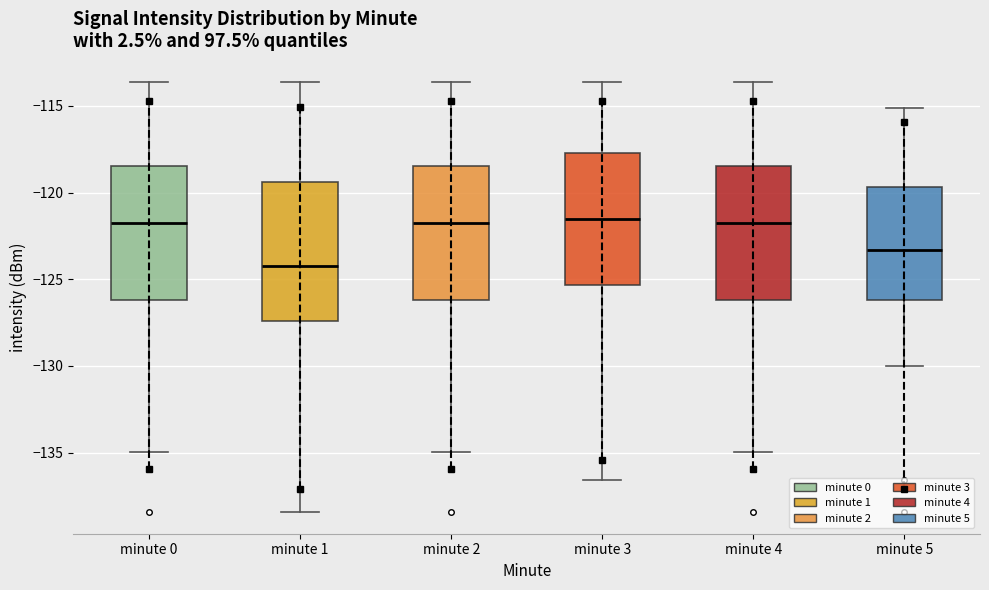

Where does the upper whisker of the box for minute 2 end on the y-axis? The values are not printed on the chart, so give them approximately, as read against the axis.

-113.5